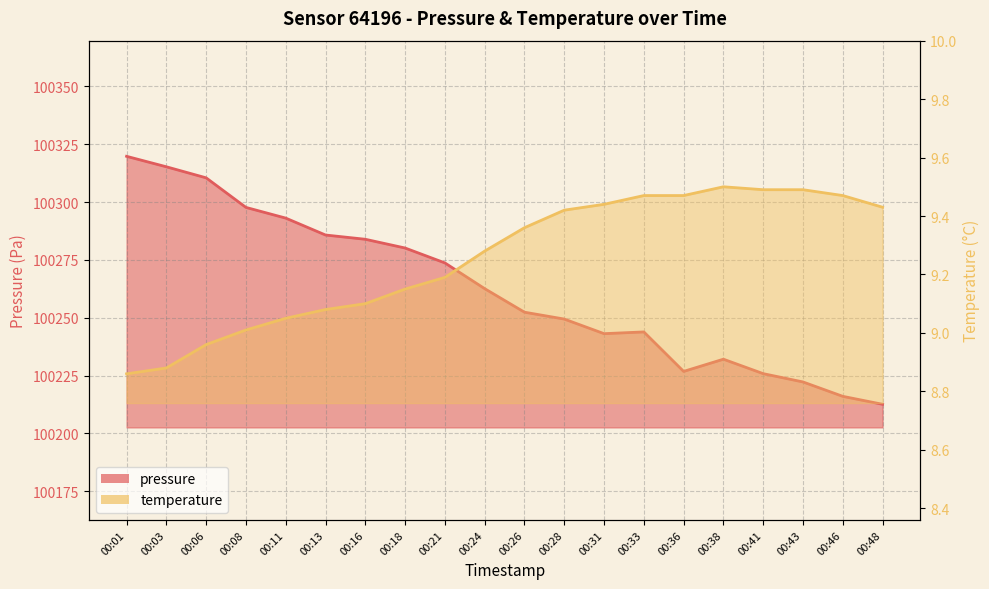

Reading left to right, extract all data points from this chart.

pressure: 100319.8	100315.3	100310.5	100297.7	100293.1	100285.8	100283.9	100280.2	100273.7	100262.6	100252.4	100249.4	100243.1	100243.9	100226.8	100232.1	100225.8	100222.2	100216.0	100212.6
temperature: 8.9	8.9	9.0	9.0	9.1	9.1	9.1	9.2	9.2	9.3	9.4	9.4	9.4	9.5	9.5	9.5	9.5	9.5	9.5	9.4